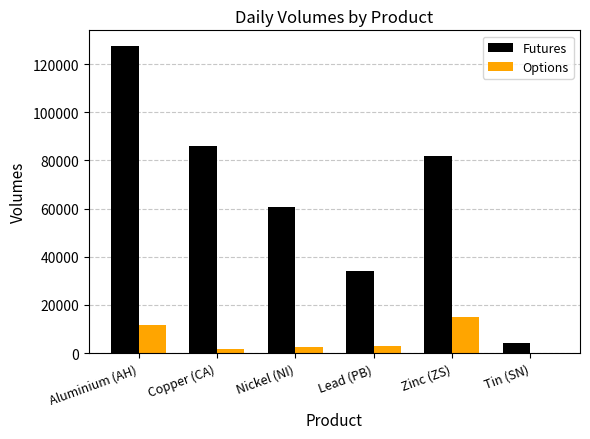

The Options series shows 0 at Tin (SN). True or false?

True